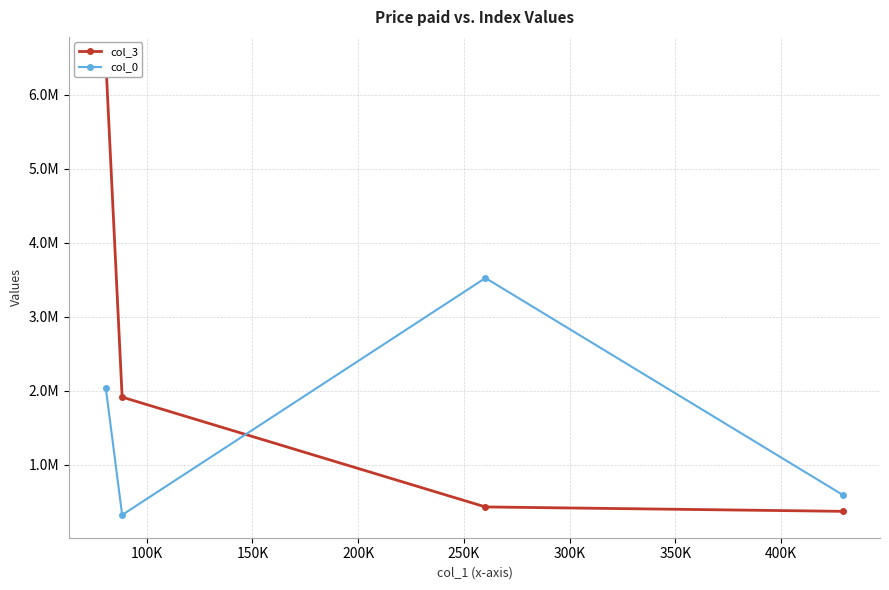

How many data points does each series have?

4